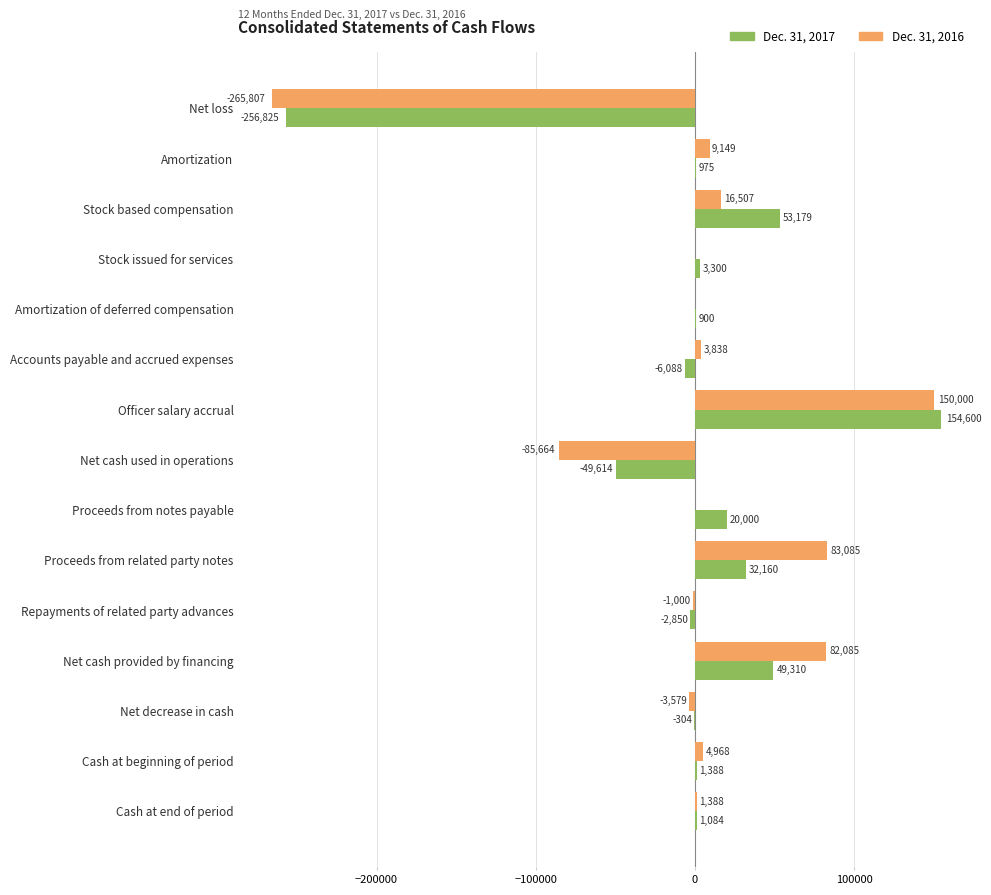

What is the greatest value displayed?

154600